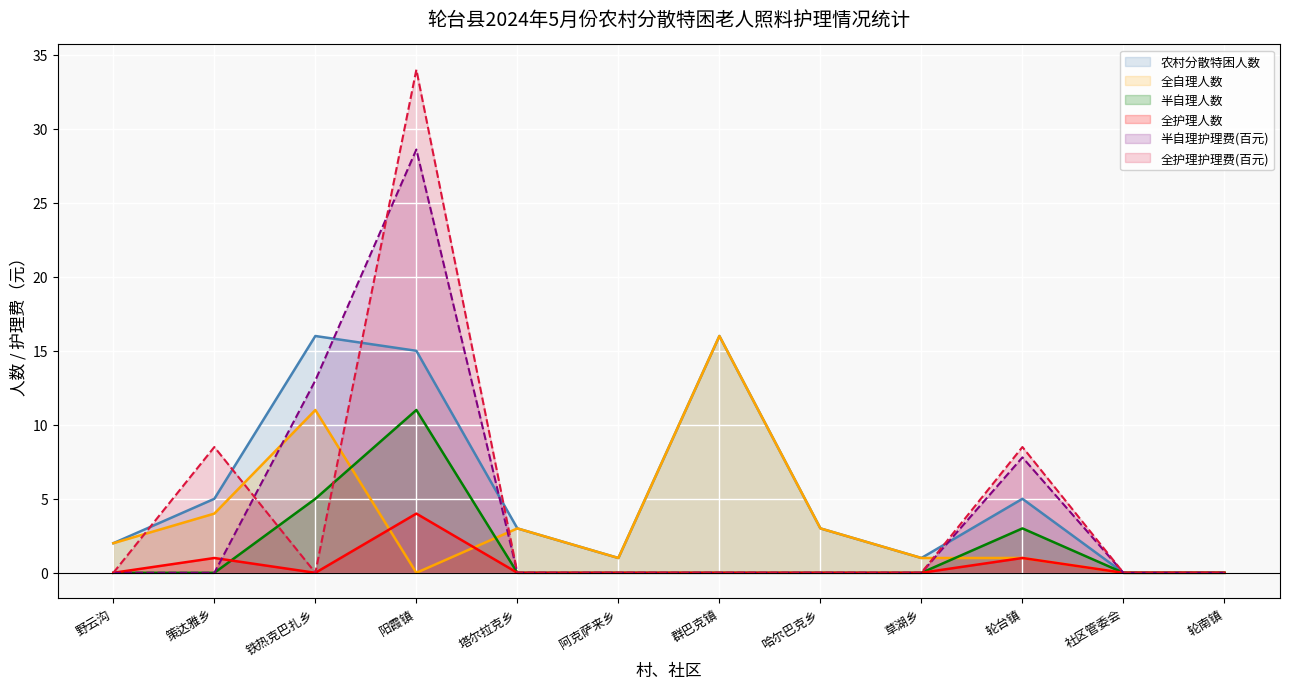

What is the difference between the highest and lowest values at 铁热克巴扎乡?

16.0